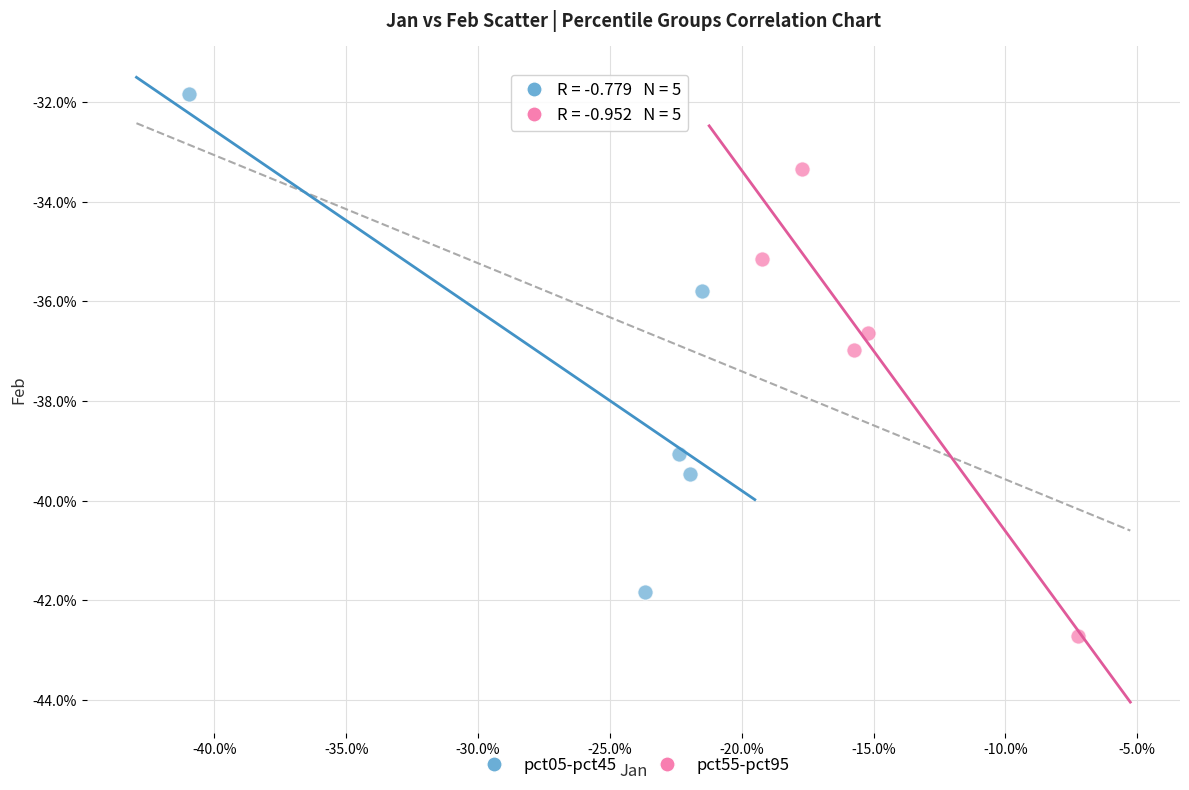

What are all the series names shown in the legend?

pct05-pct45, pct55-pct95